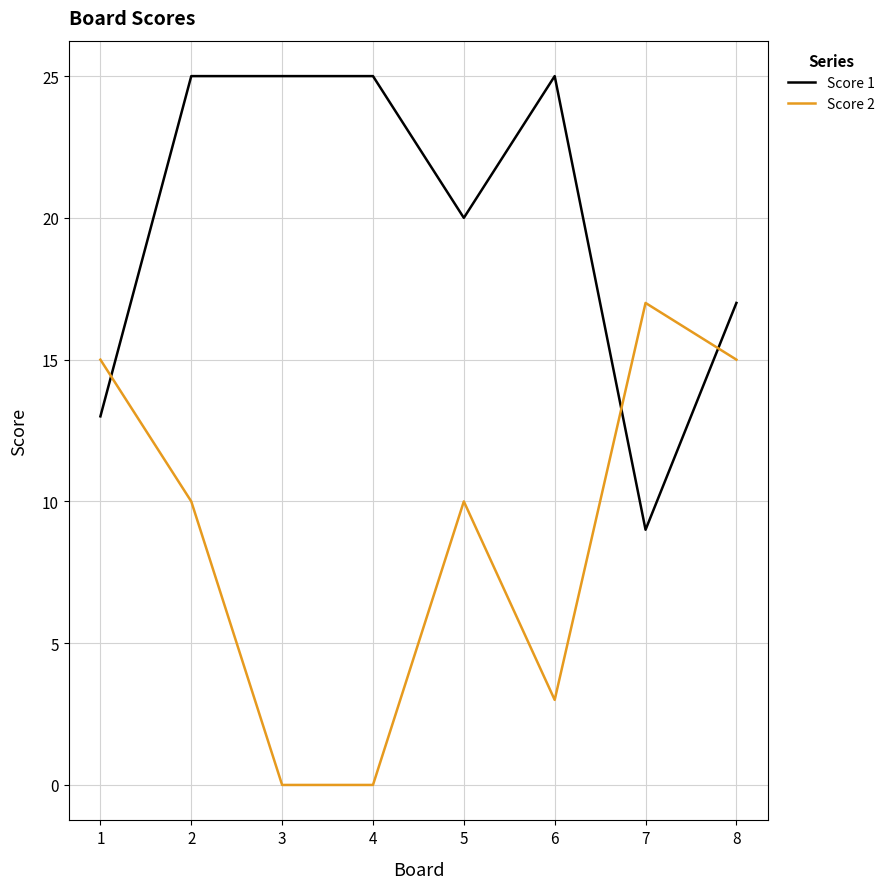

What is the highest value of the Score 2 series?

17